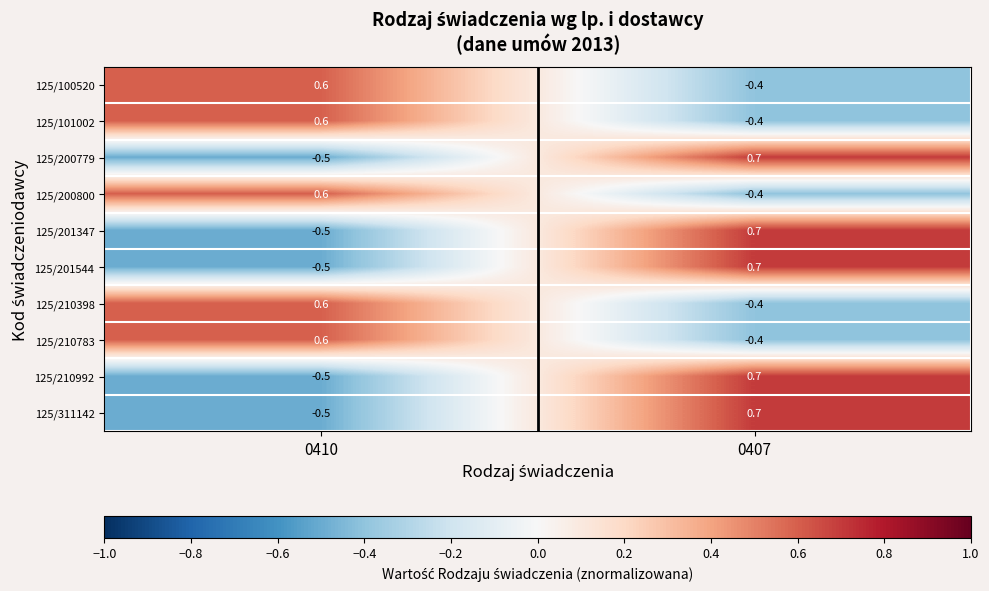

At how many categories does at least one series exceed 0?

2